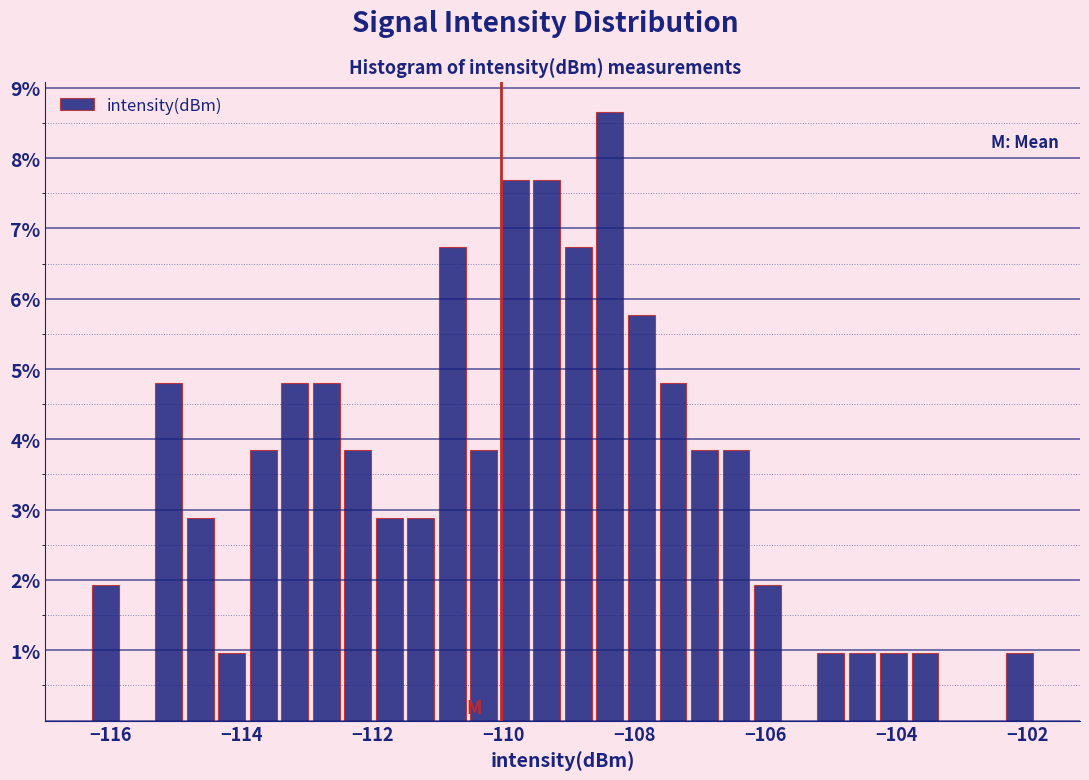

Read against the x-axis, roughly where is the centre of the tallest bar?

-108.4